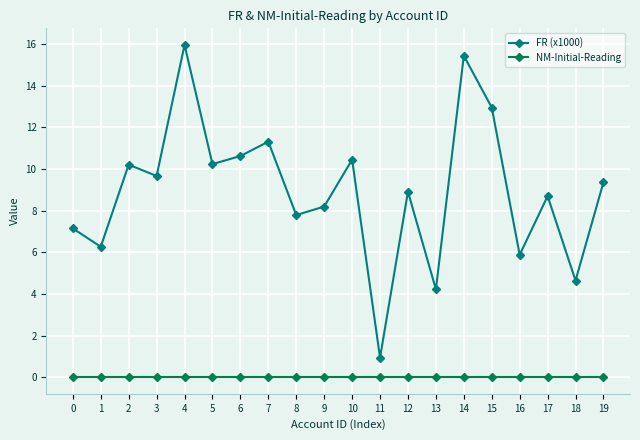

True or false: NM-Initial-Reading and FR (x1000) cross at least once.

False